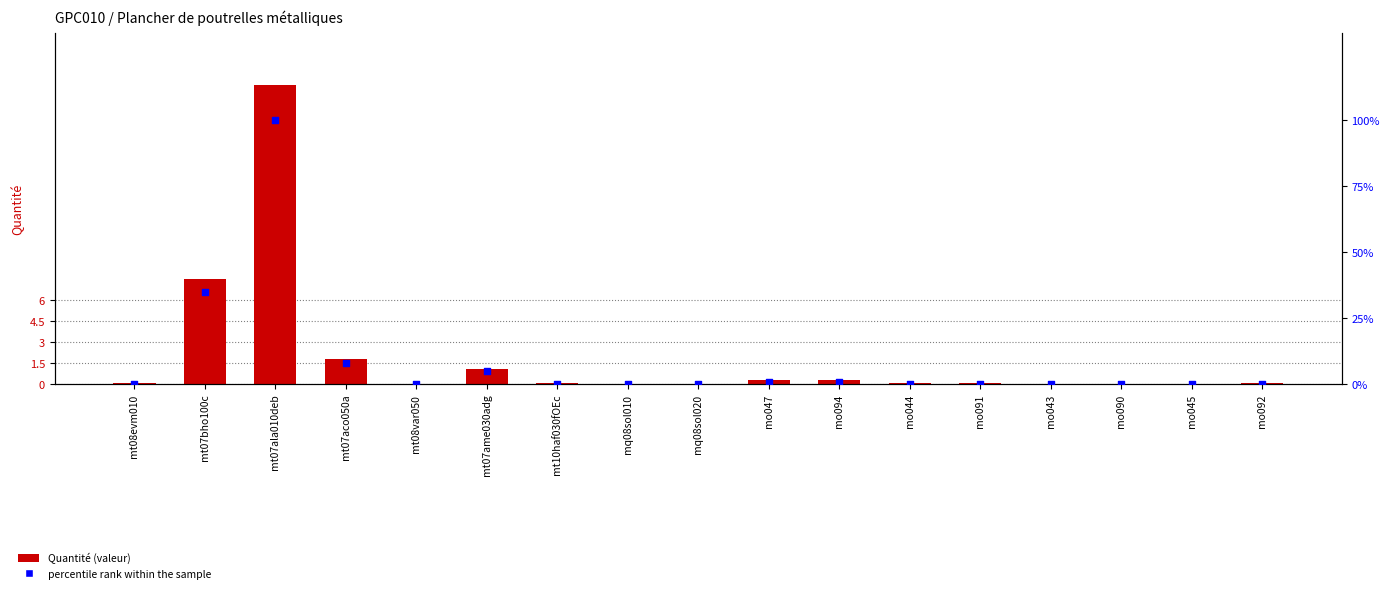

Which series has the widest spread of Y values?

percentile rank within the sample